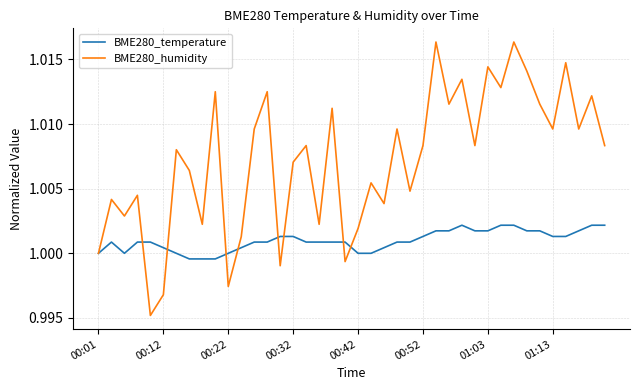

What are all the series names shown in the legend?

BME280_temperature, BME280_humidity